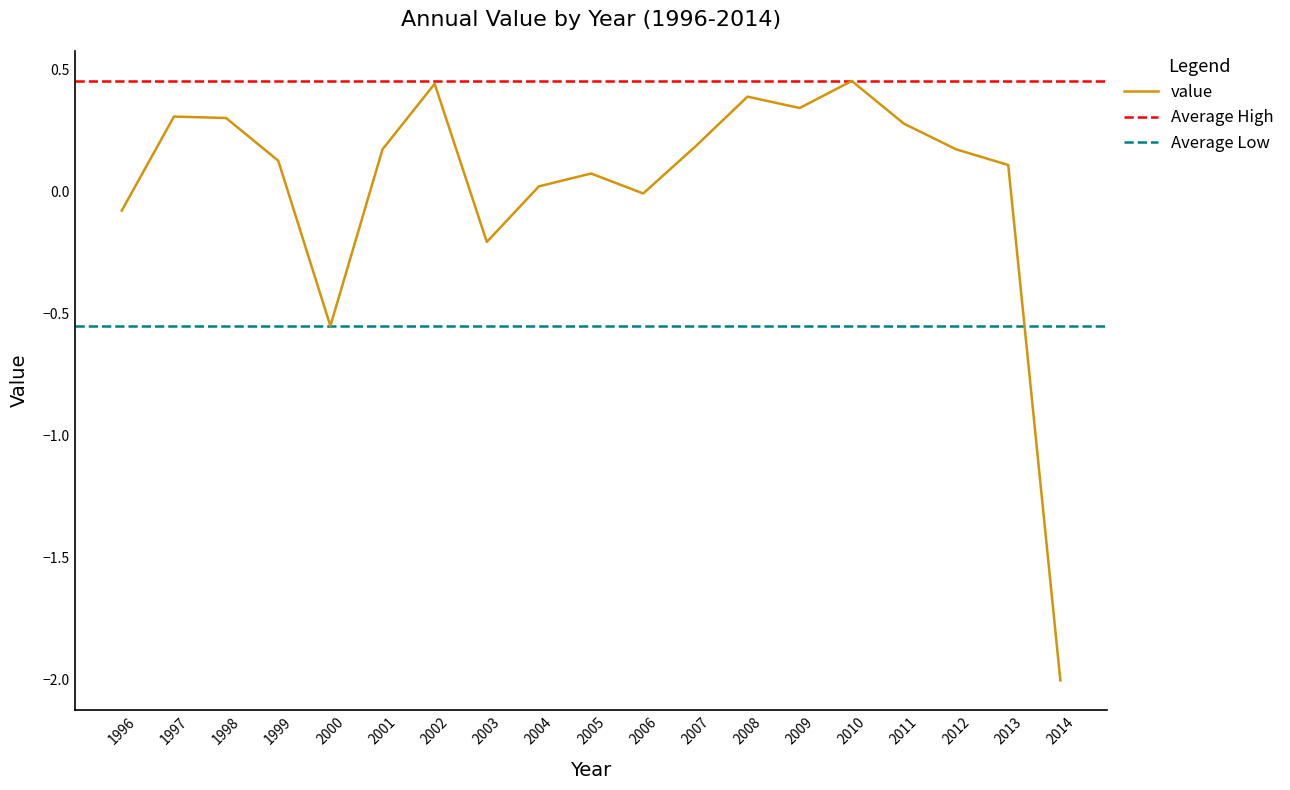

What is the value of the 6th point from the left?

0.2